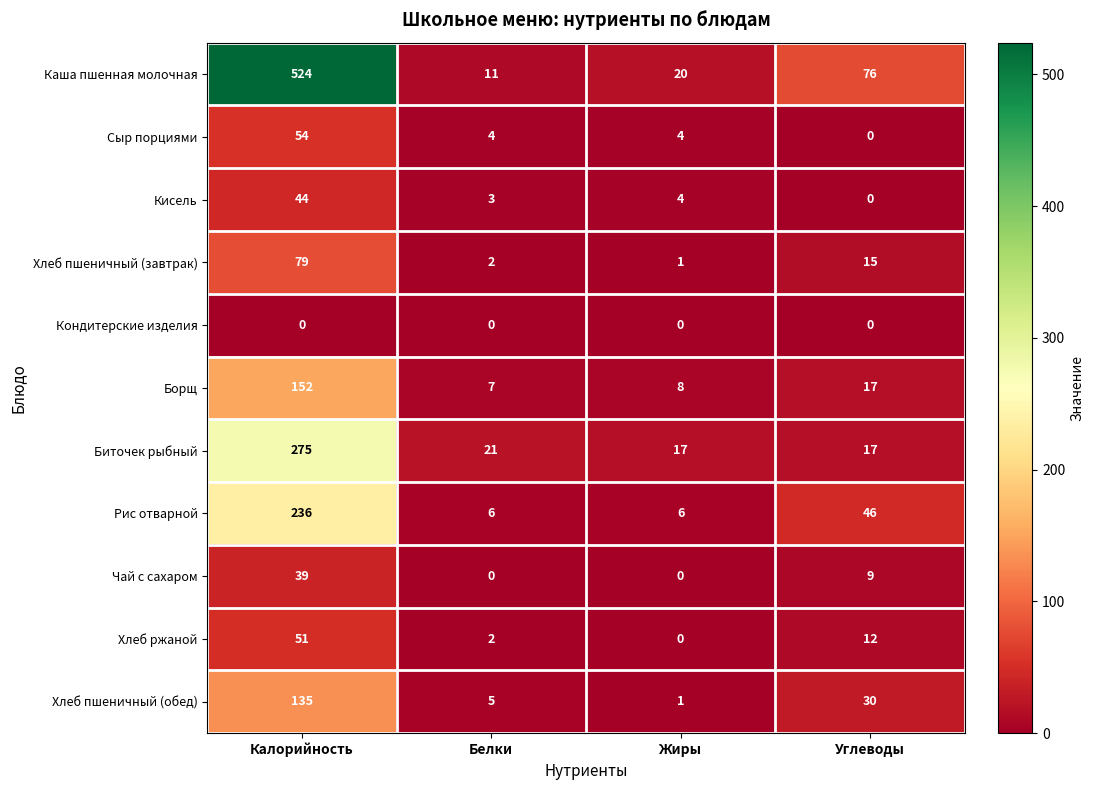

Read the Рис отварной value at Углеводы.

46